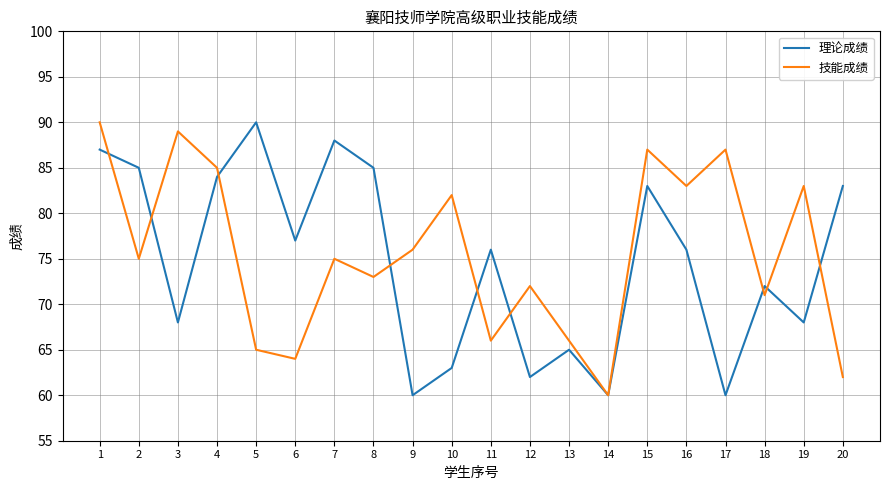

At how many categories does at least one series exceed 74?

16